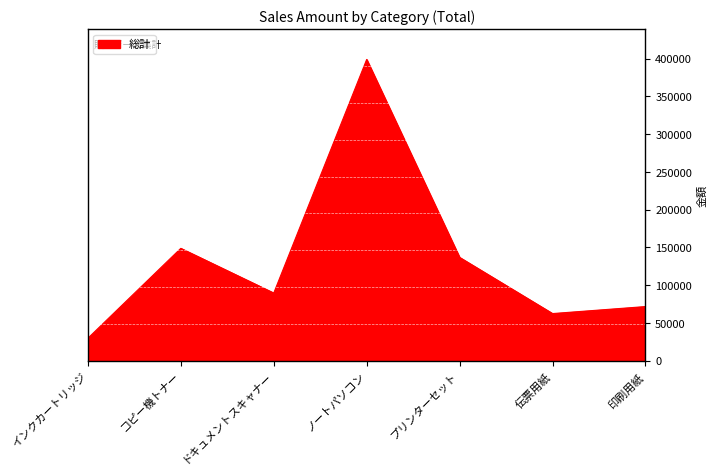

What is the sum of all values?

937980